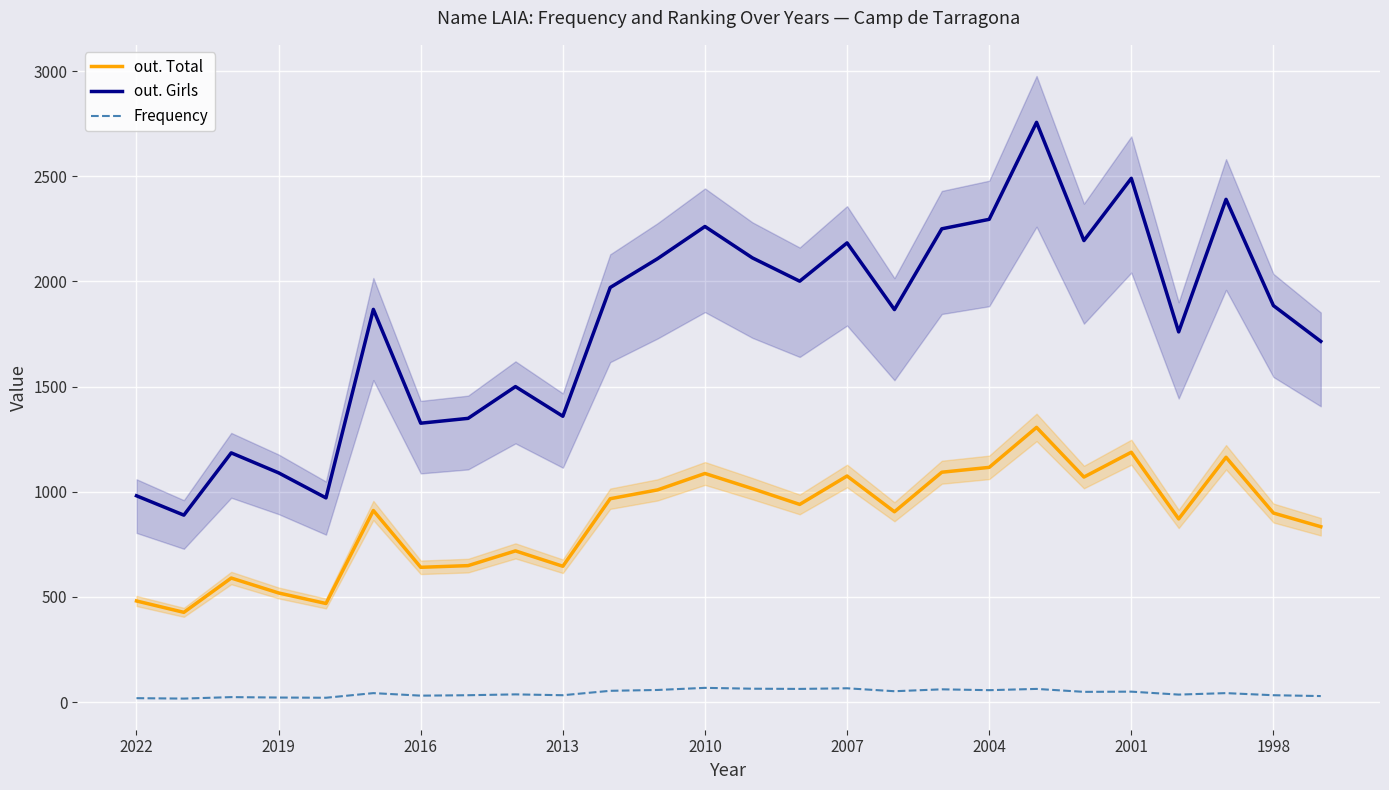

Count the number of categories in the chart.

26